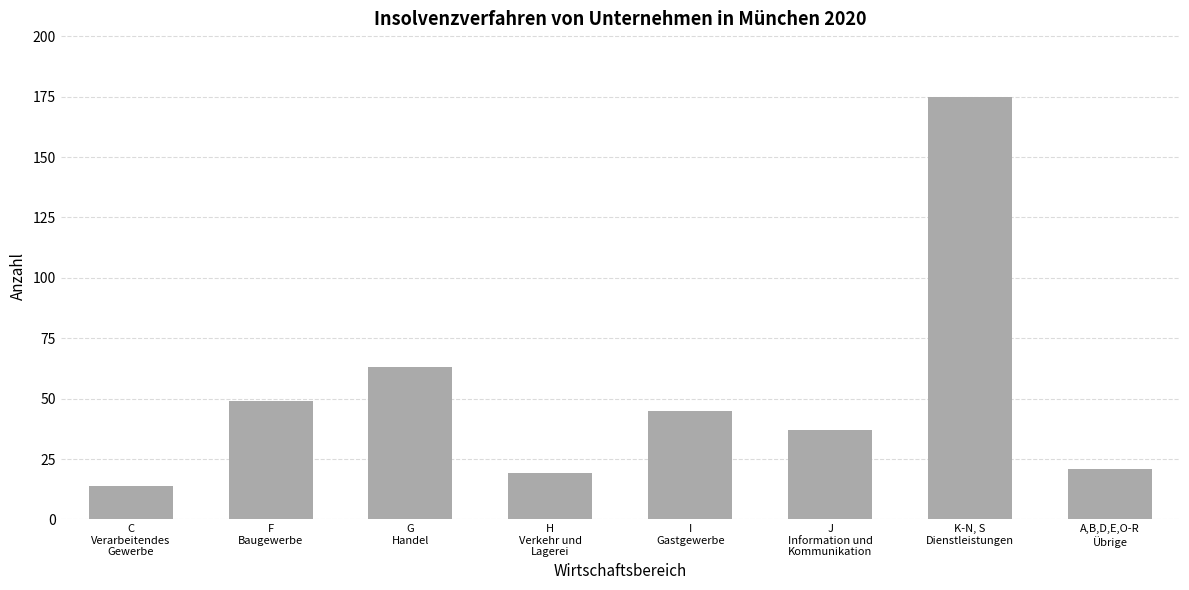

What is the difference between the second highest and minimum values?

49